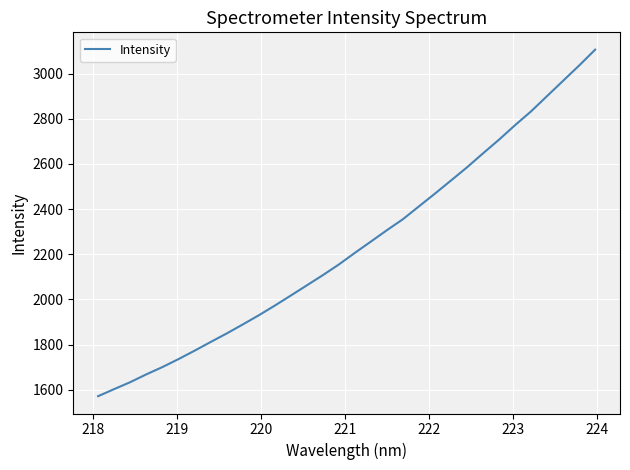

What is the greatest value displayed?

3105.5